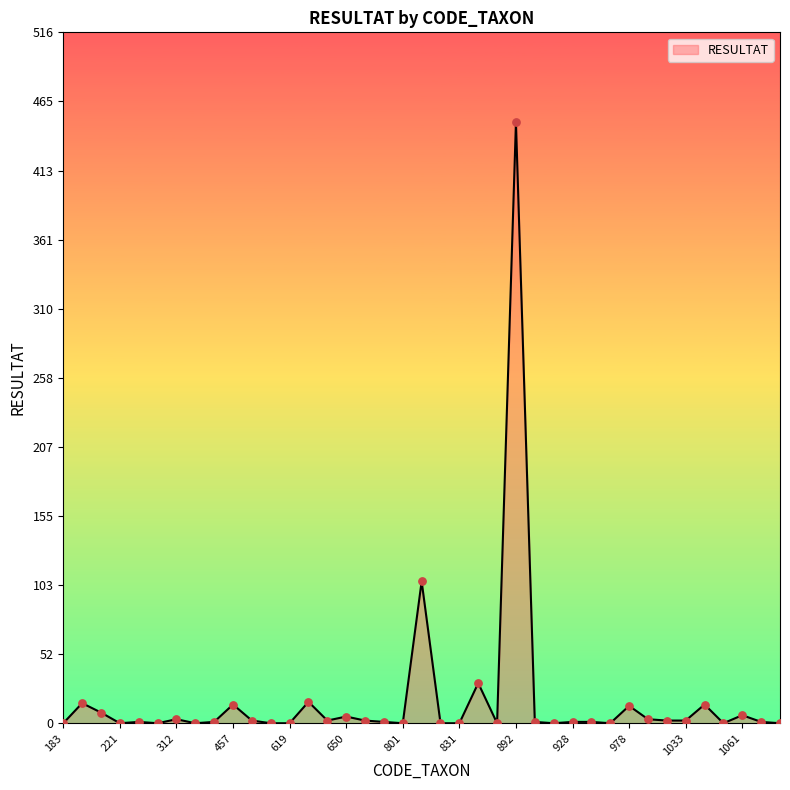

What is the greatest value displayed?

449